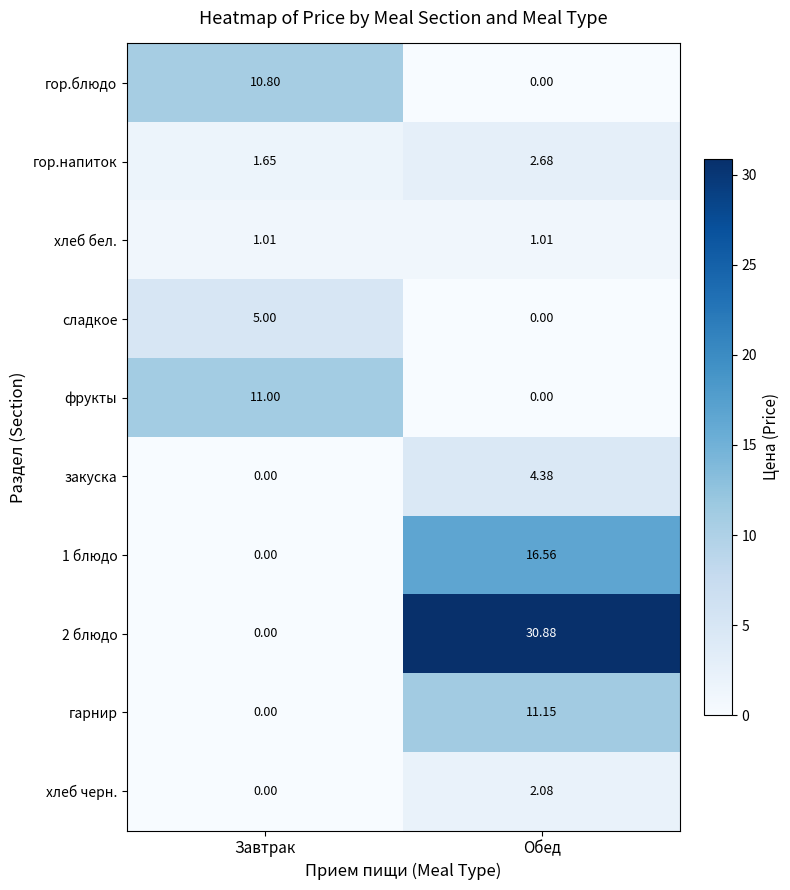

At which label does 2 блюдо first exceed 30?

Обед